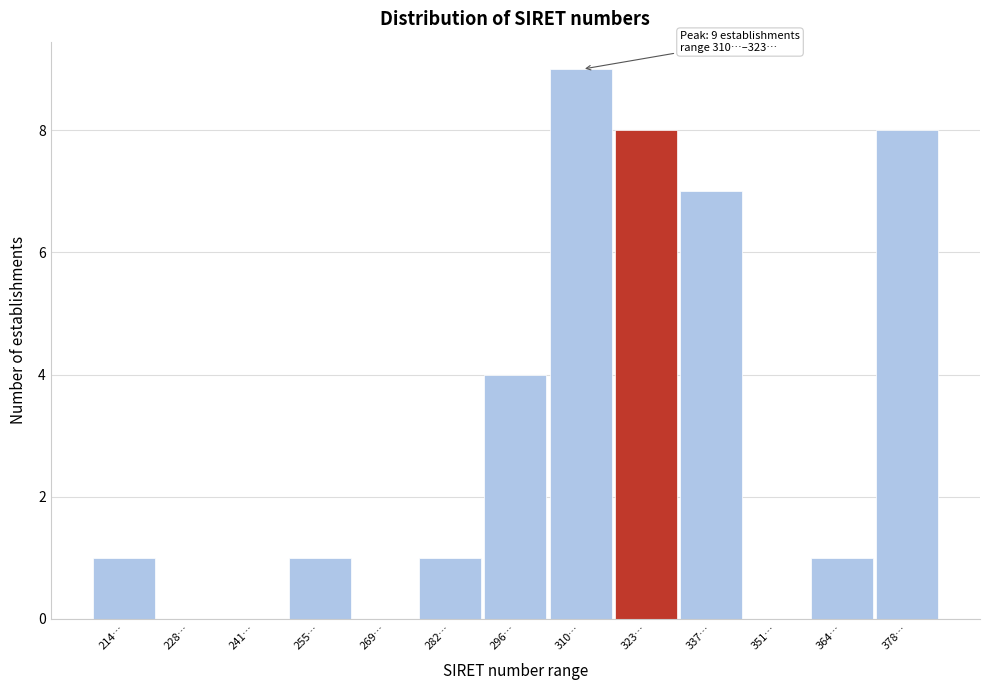

Reading left to right, list all the values displayed in this chart.

214…=1	228…=0	241…=0	255…=1	269…=0	282…=1	296…=4	310…=9	323…=8	337…=7	351…=0	364…=1	378…=8